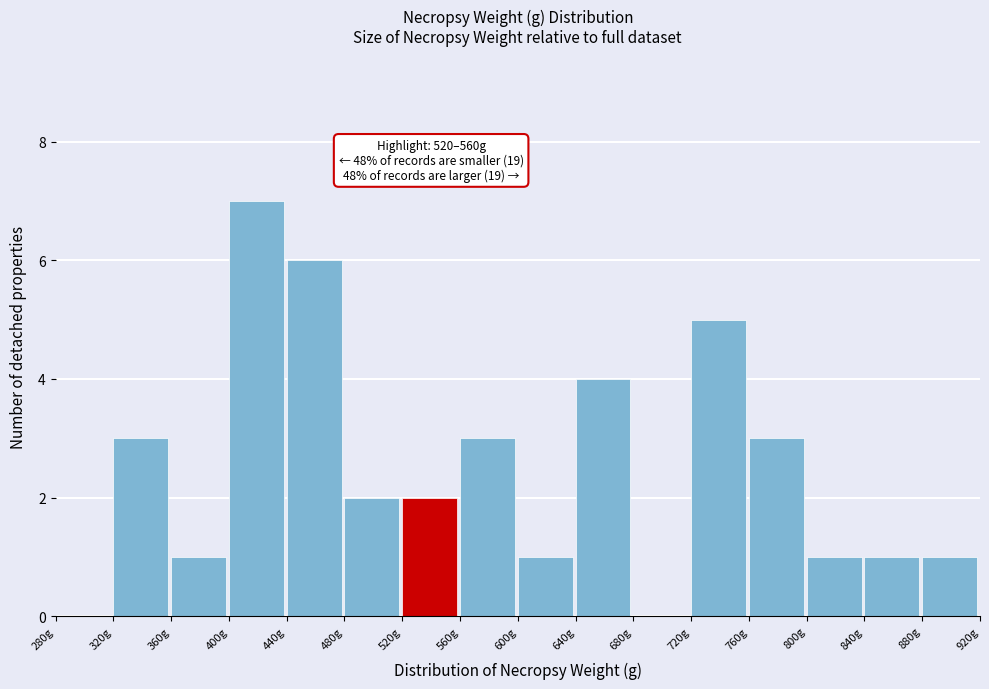

Which range on the x-axis has the tallest bar?

400 to 440